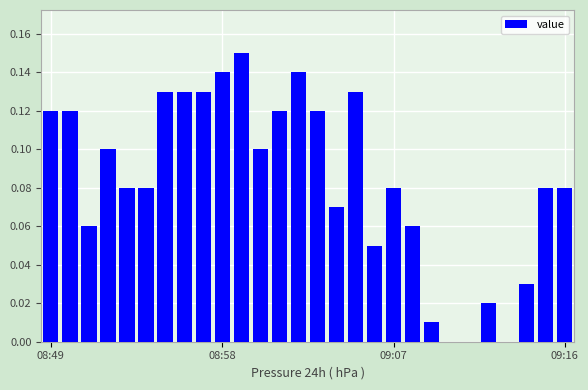

What is the sum of all values?

2.3